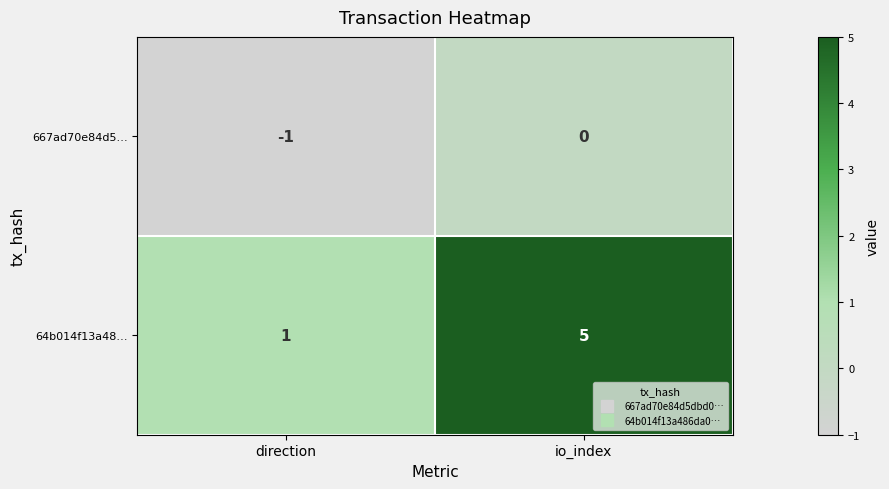

Which series has the widest spread of values?

64b014f13a48…